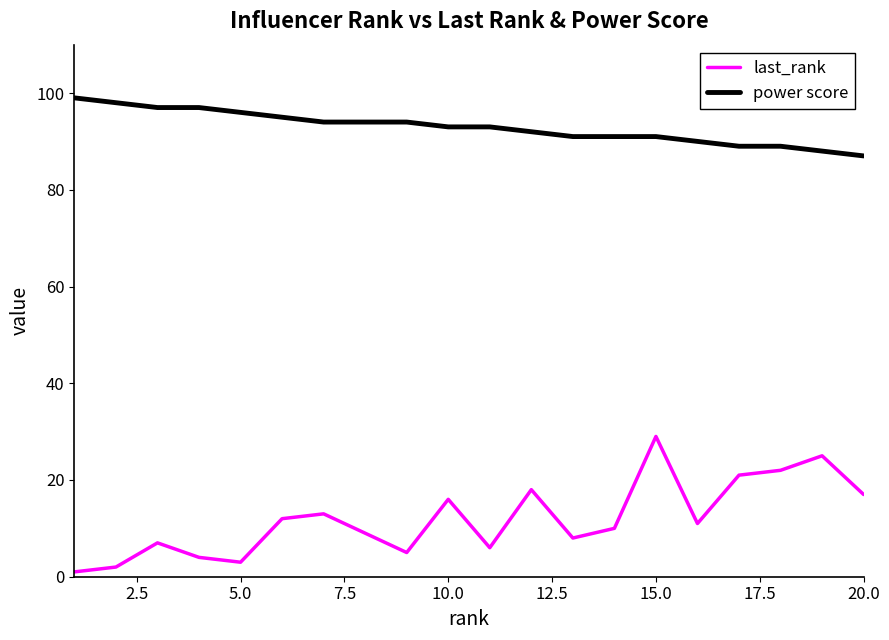

What is the greatest value displayed?

99